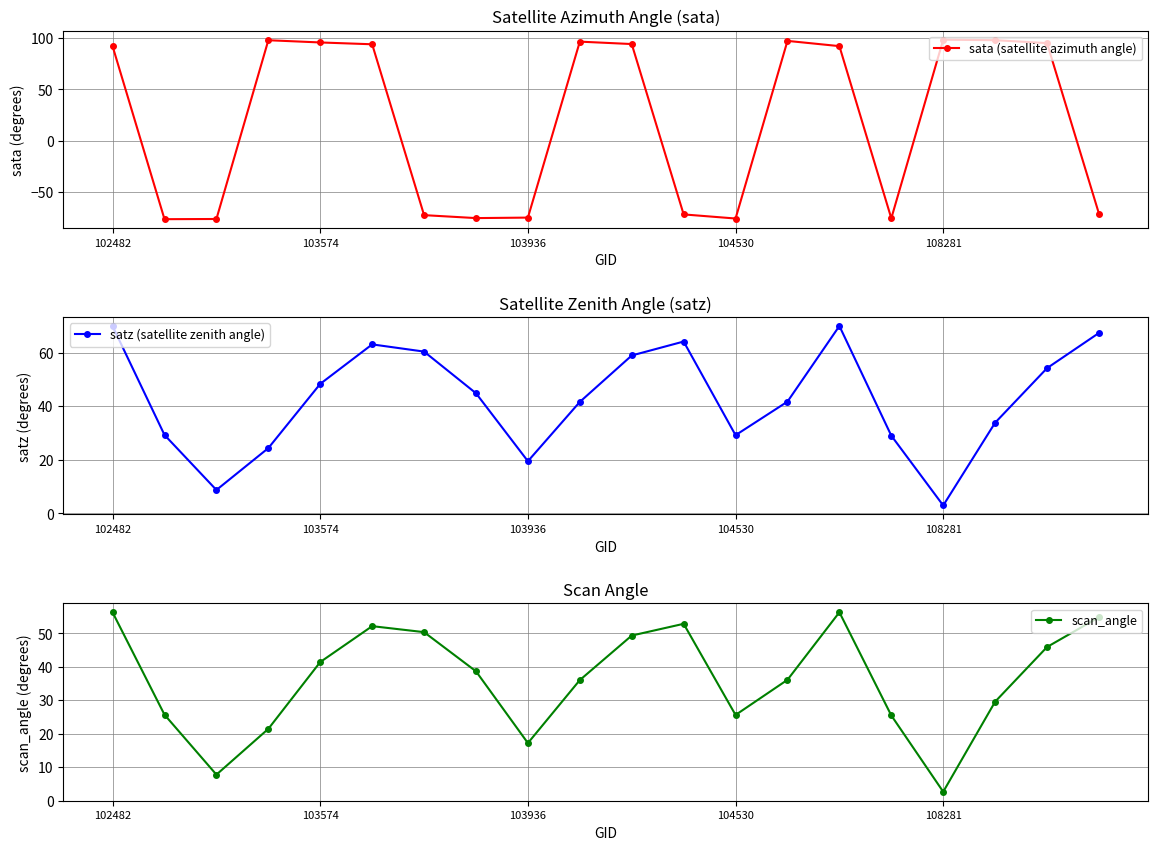

How many series are shown in this chart?

3